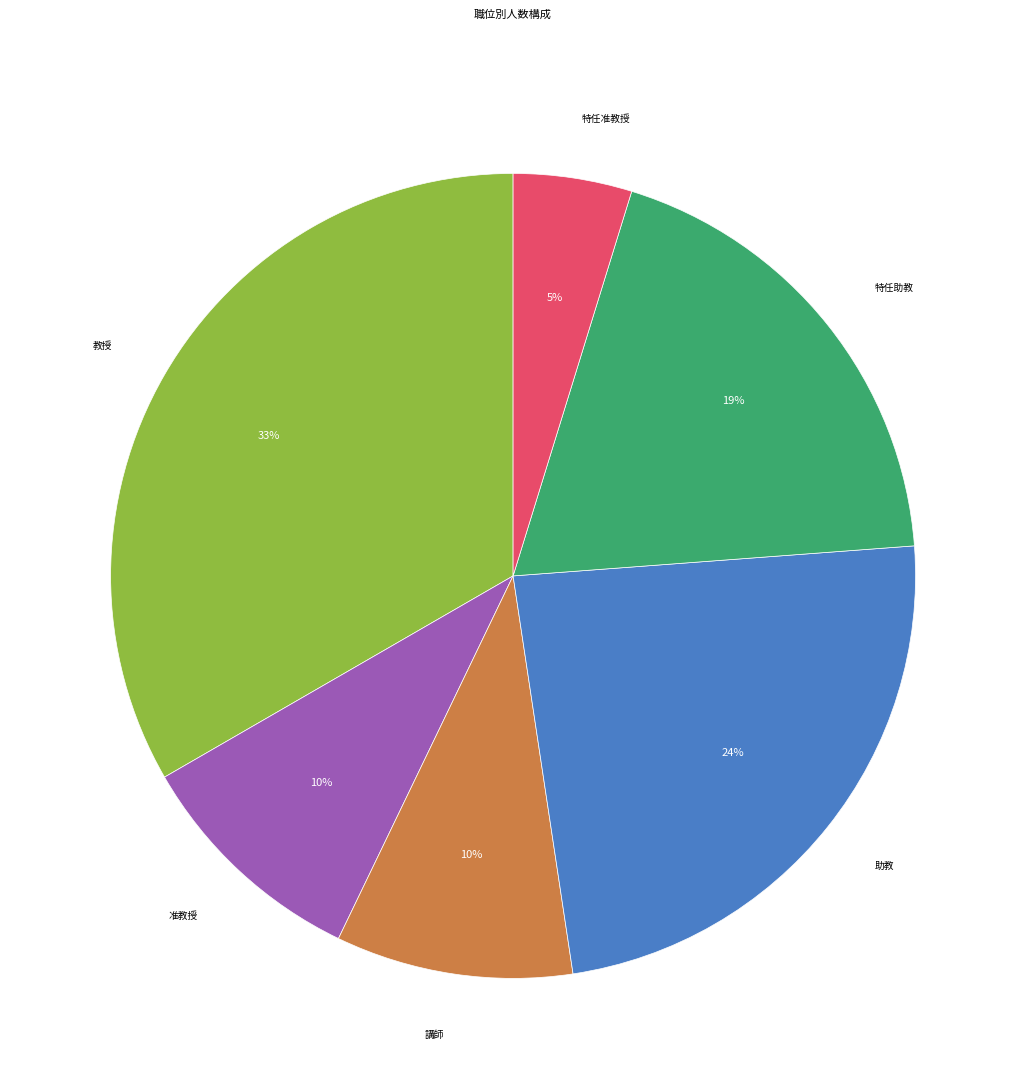

To the nearest percent, what is the difference between the 特任助教 and 特任准教授 slice percentages?

14%